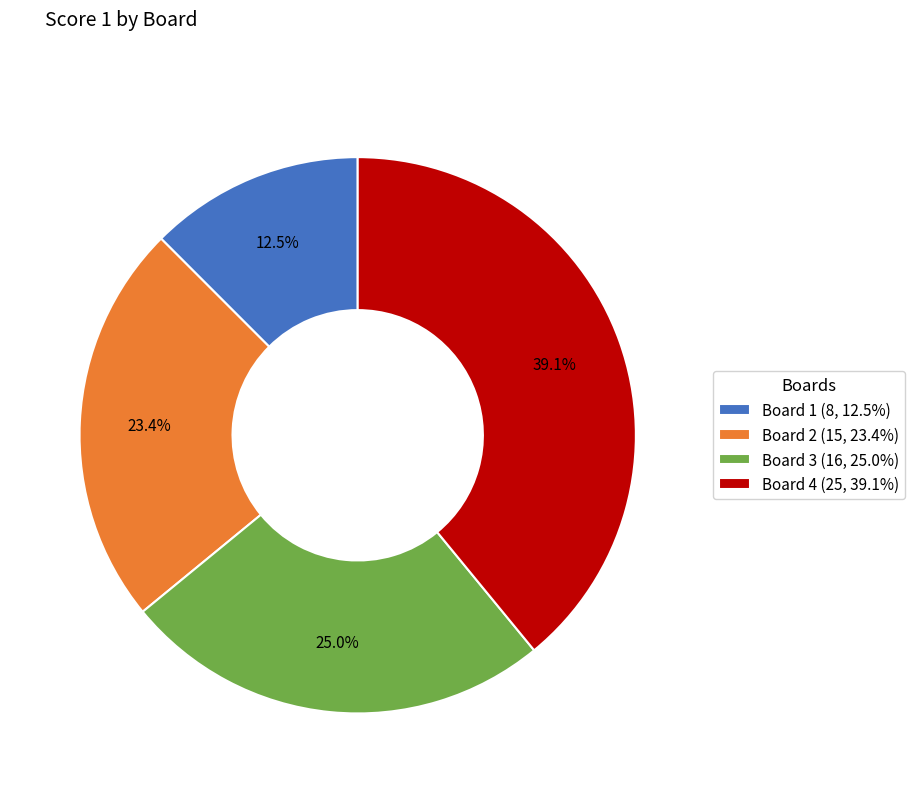

Approximately how many times larger is the value at Board 2 (15, 23.4%) compared to Board 1 (8, 12.5%)?

1.9